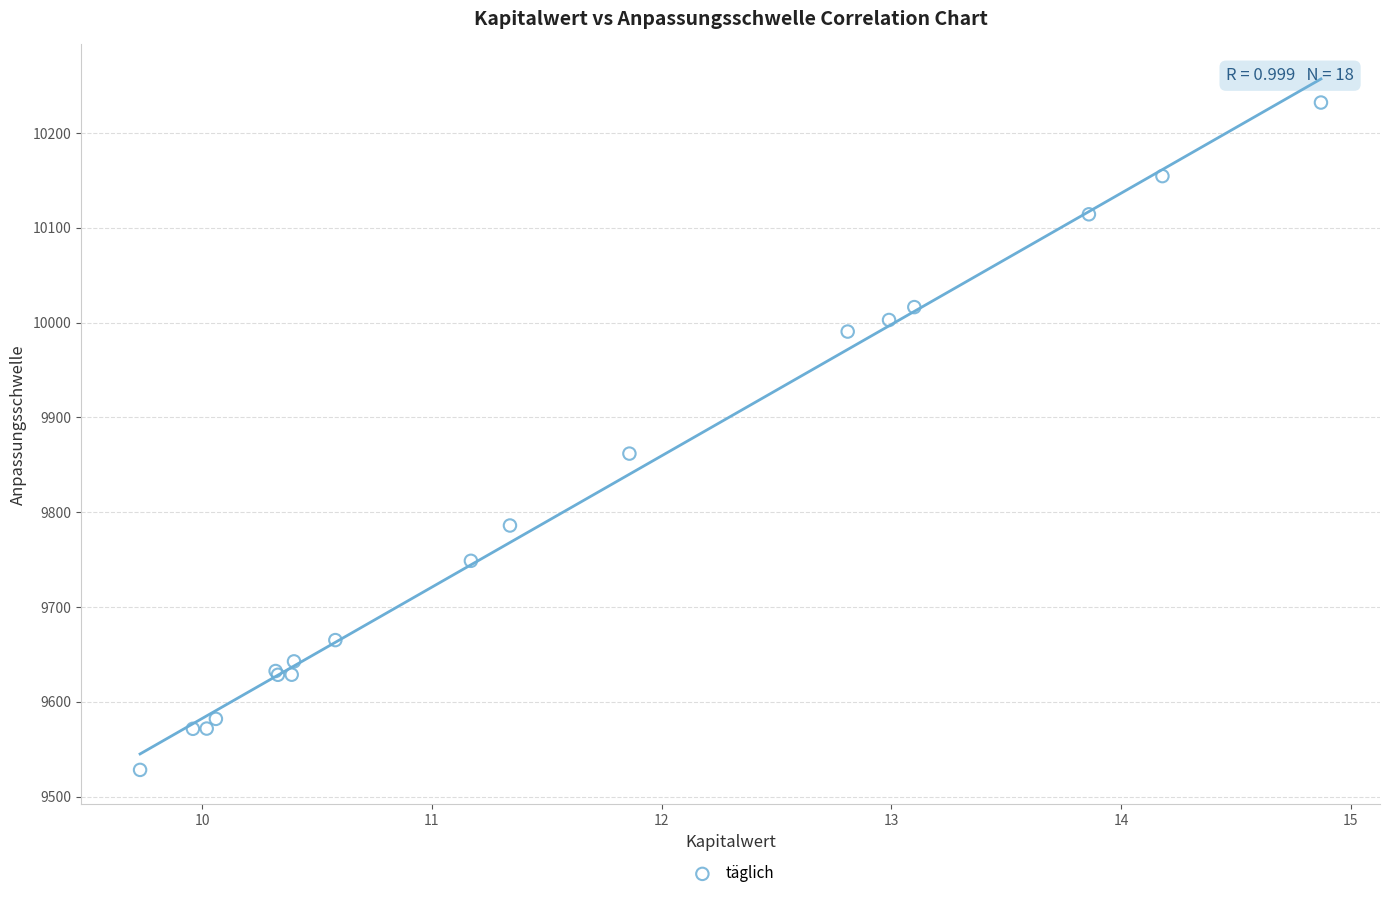

What Y value in the scatter plot is closest to 9880?

9861.9